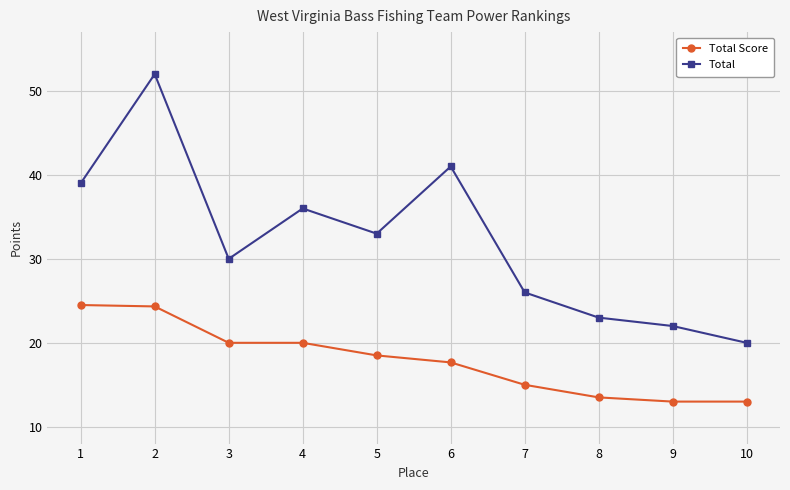

Count the number of data series in this chart.

2